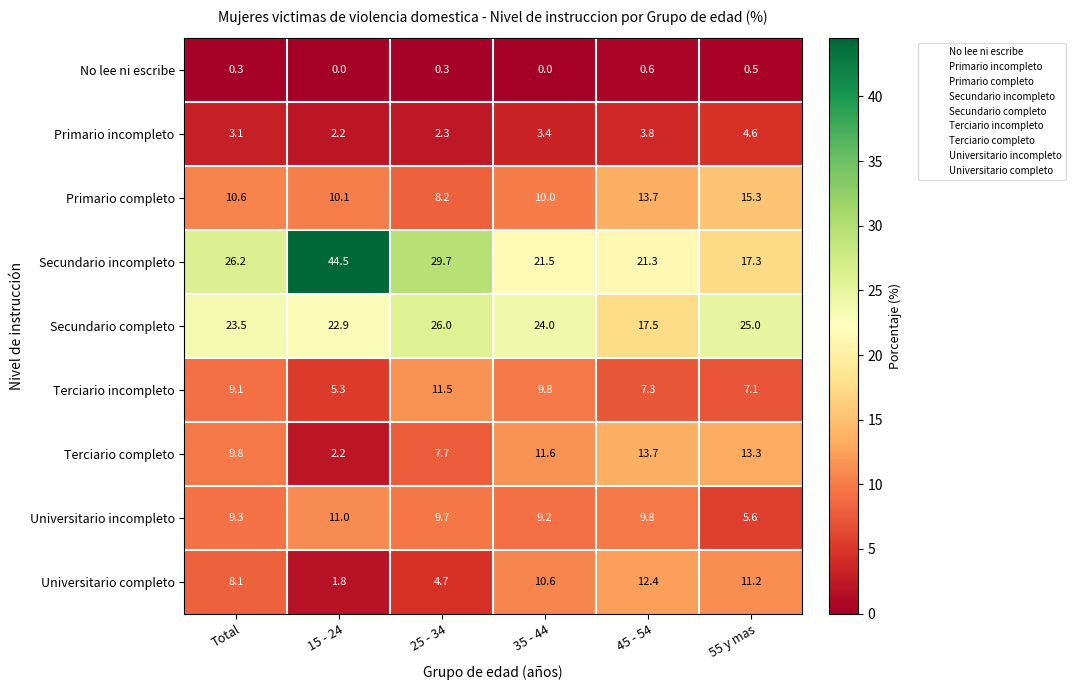

What is the difference between the maximum and minimum values in the Secundario incompleto series?

27.2